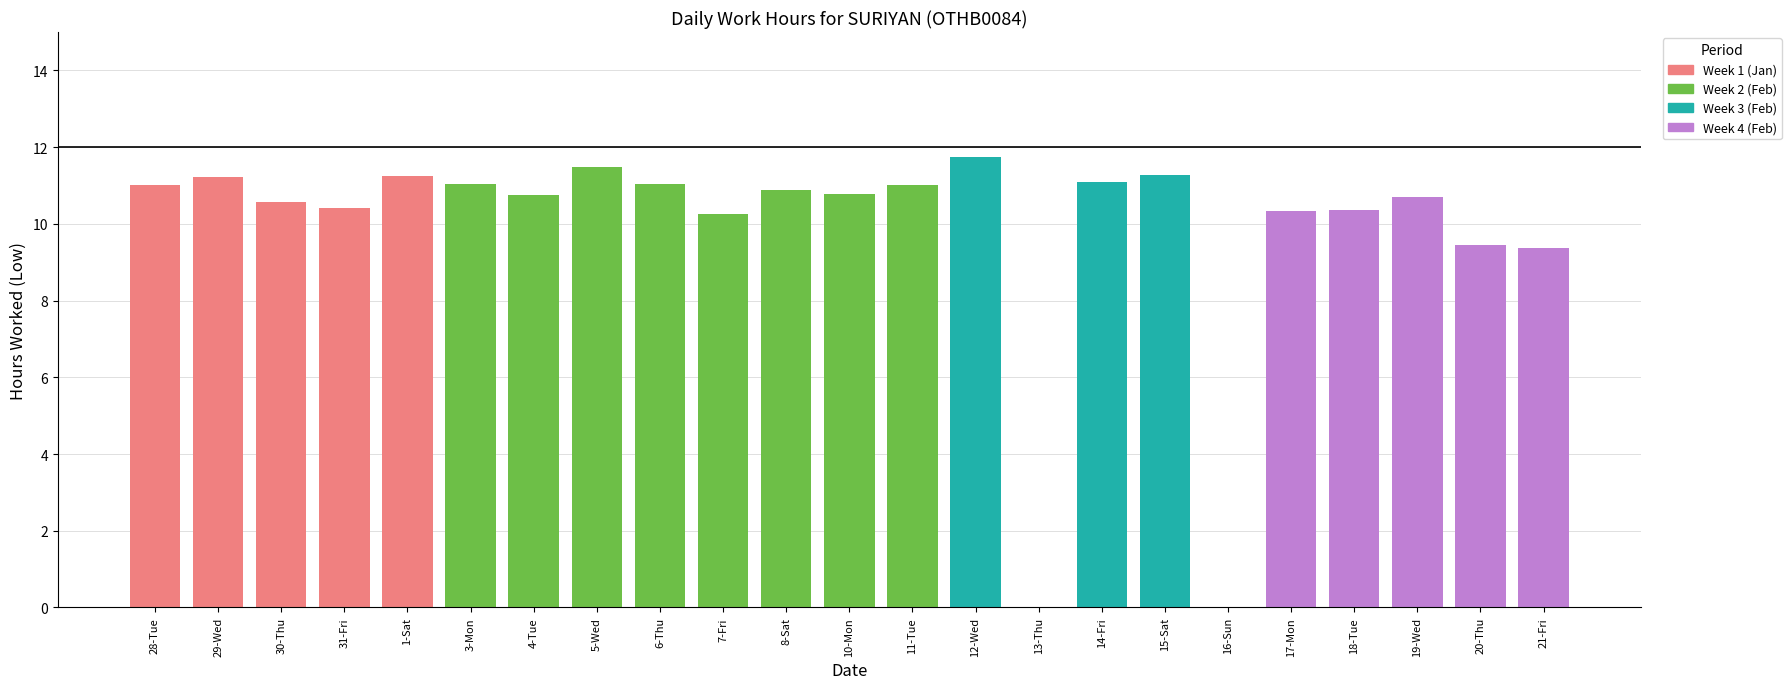

Is it true that the value at 29-Wed is 7.3?

False